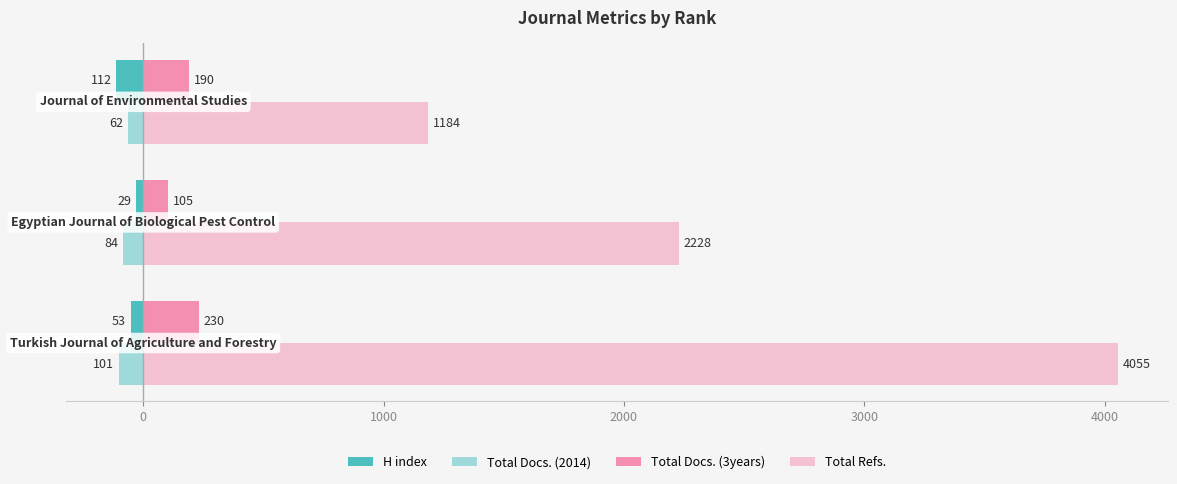

How many series are shown in this chart?

4